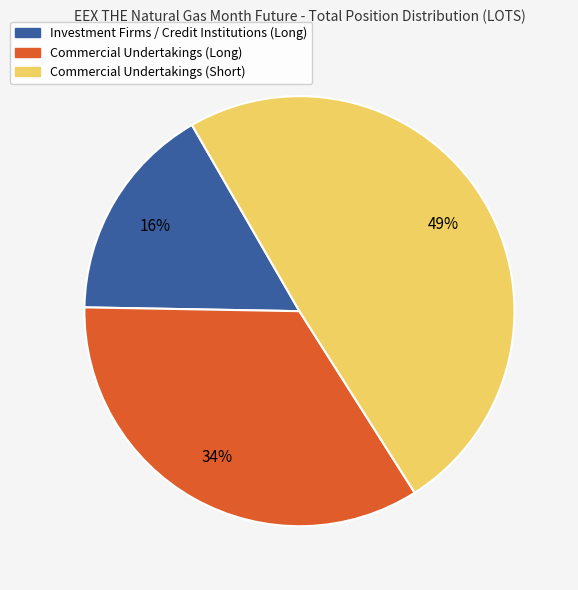

Does Commercial Undertakings (Long) represent more than half of the total?

No